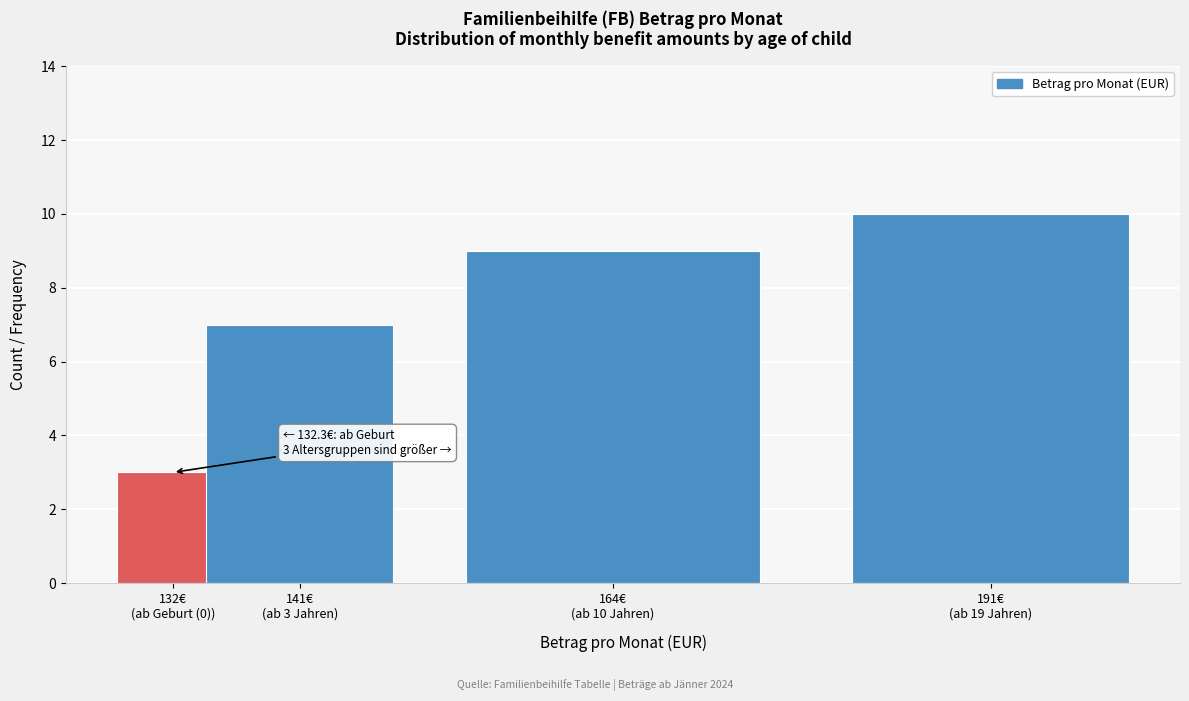

Reading right to left, extract all data points from this chart.

10	9	7	3